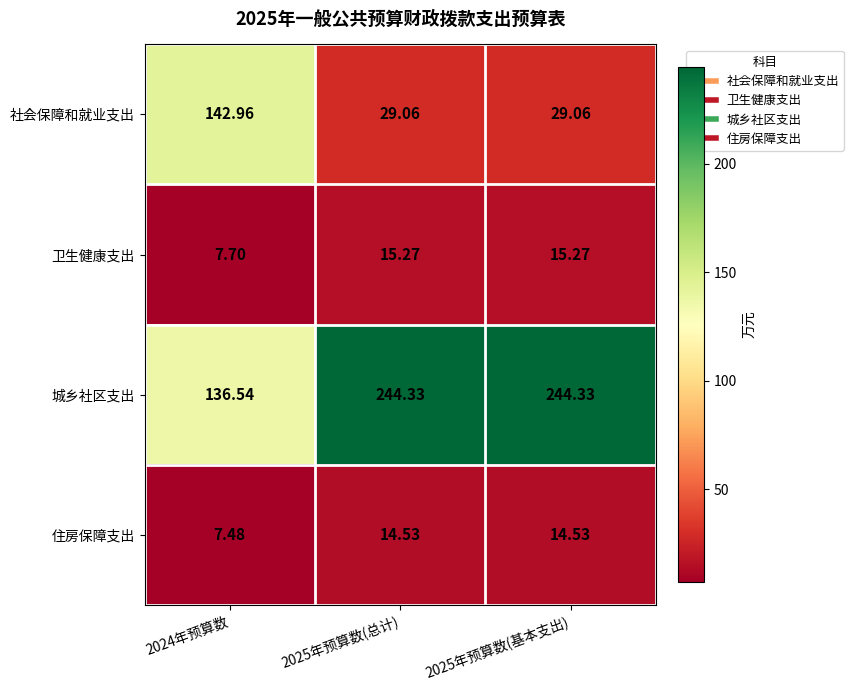

Which series changed the most between 2024年预算数 and 2025年预算数(基本支出)?

社会保障和就业支出